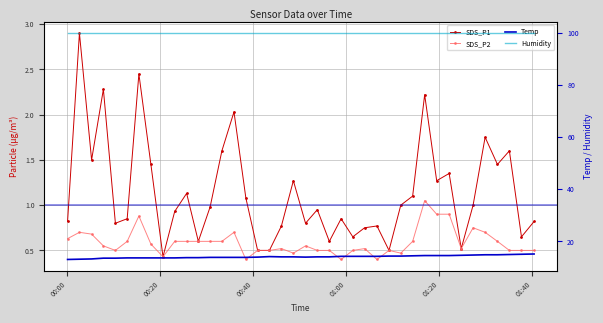

In Temp, how many points are lower than both neighbors (excluding endpoints)?

1